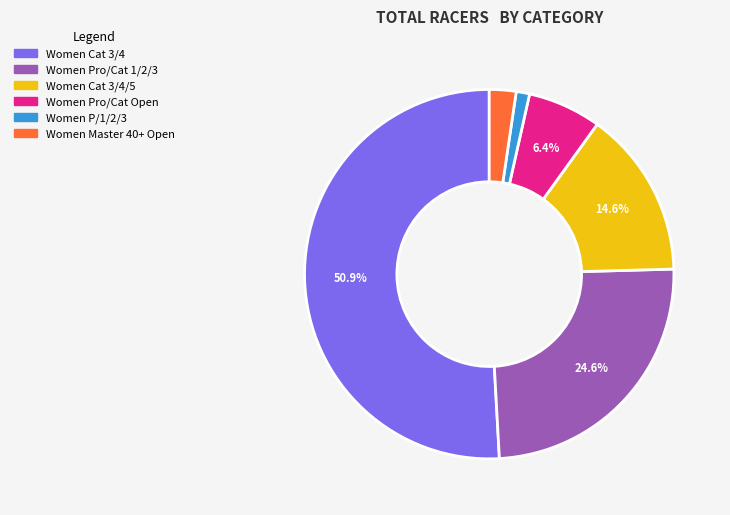

Between Women Pro/Cat 1/2/3 and Women Cat 3/4/5, which is larger?

Women Pro/Cat 1/2/3